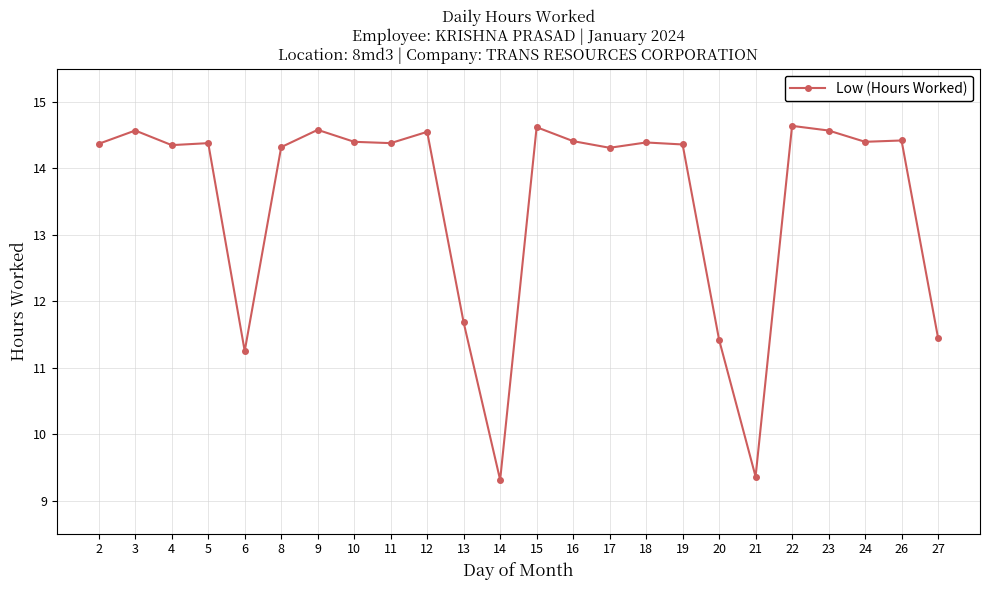

Where is the first local maximum?

3